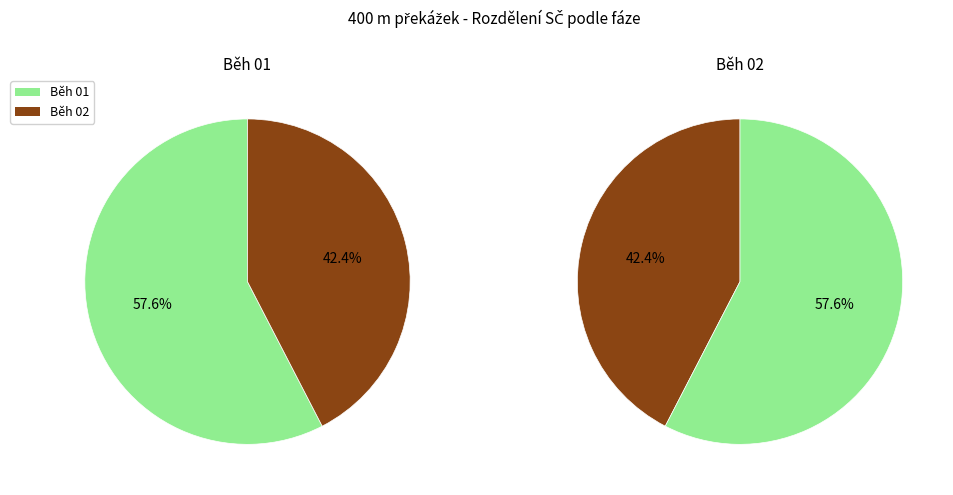

At Lácha František, list the series in order from largest to smallest.

Běh 01, Běh 02